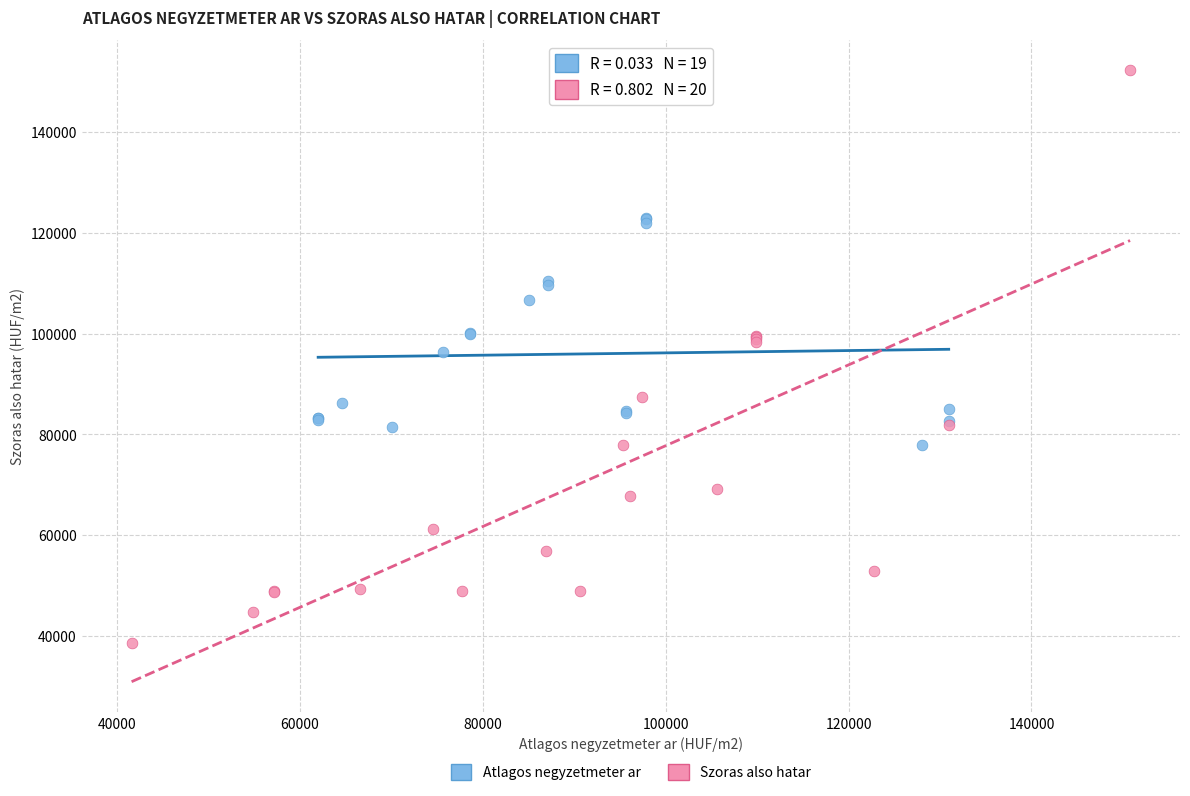

Which series reaches the maximum Y coordinate?

Szoras also hatar